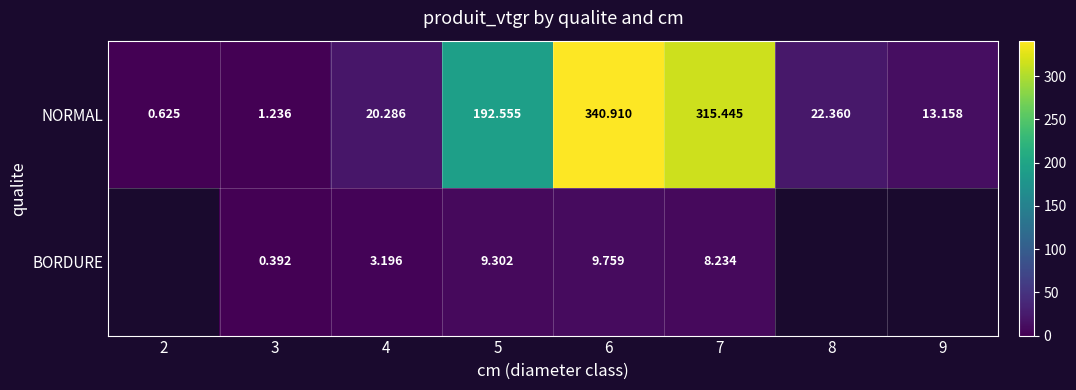

What is the smallest value displayed?

0.4